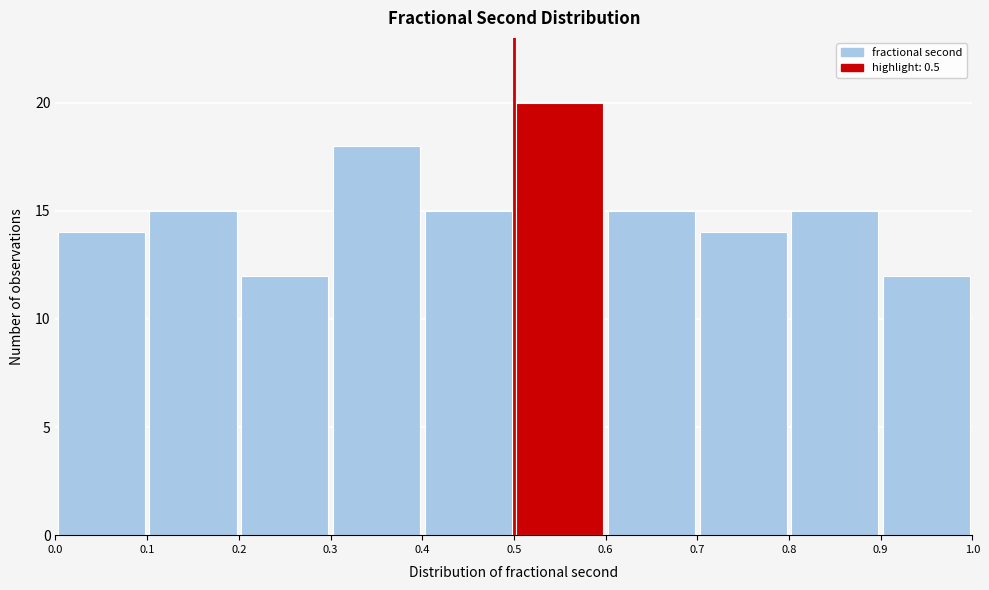

How tall is the bar that spans 0.1 to 0.2 on the x-axis? The values are not printed on the chart, so give them approximately, as read against the axis.

15